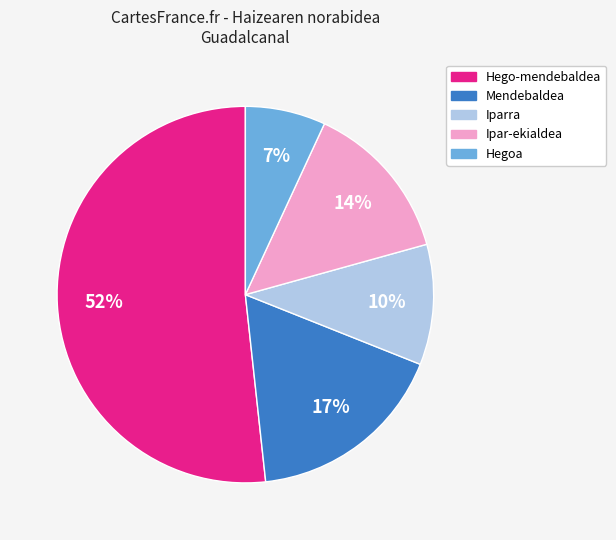

Is the sum of Hegoa and Hego-mendebaldea greater than half?

Yes